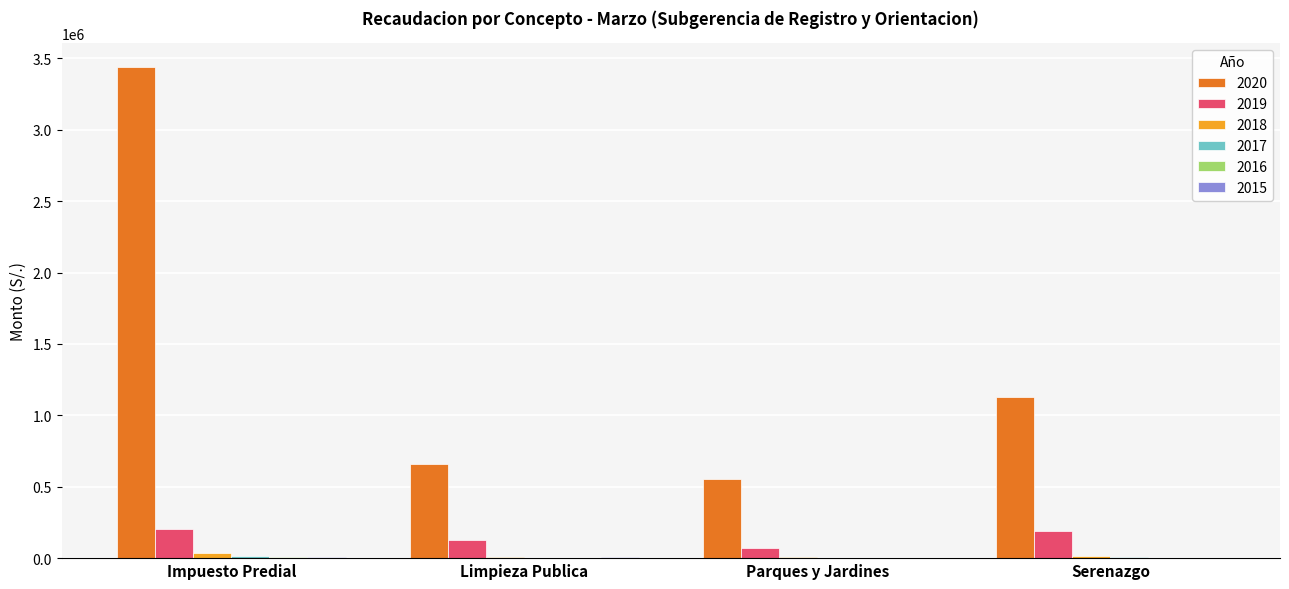

At which category is the sum across all series the highest?

Impuesto Predial